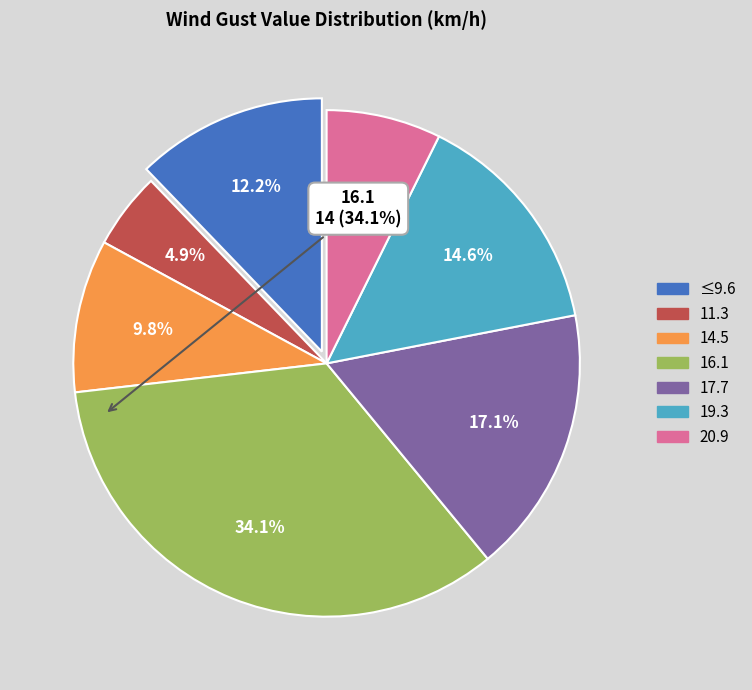

Does any single category account for the majority?

No